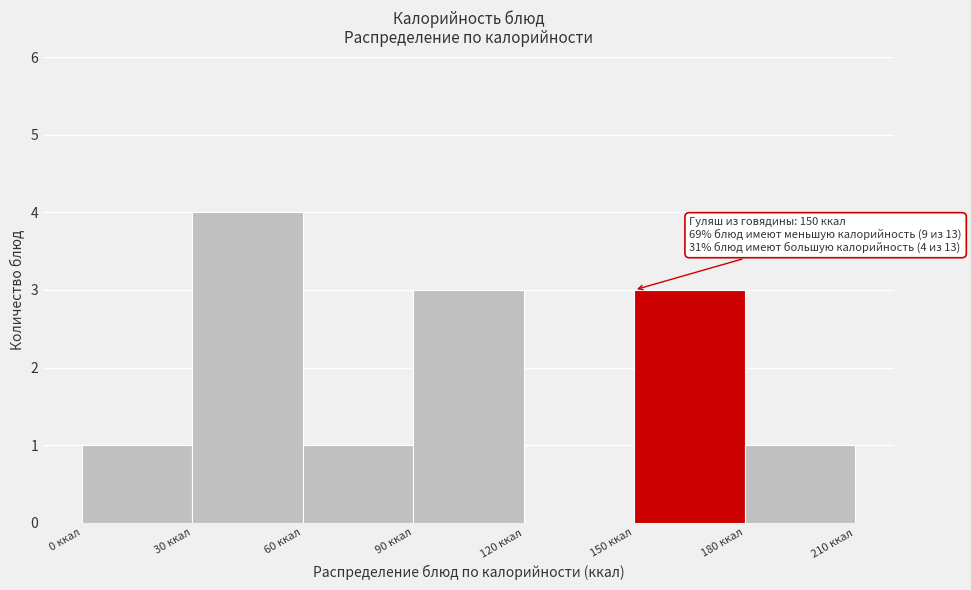

Over which range of the x-axis is the bar tallest?

30 to 60